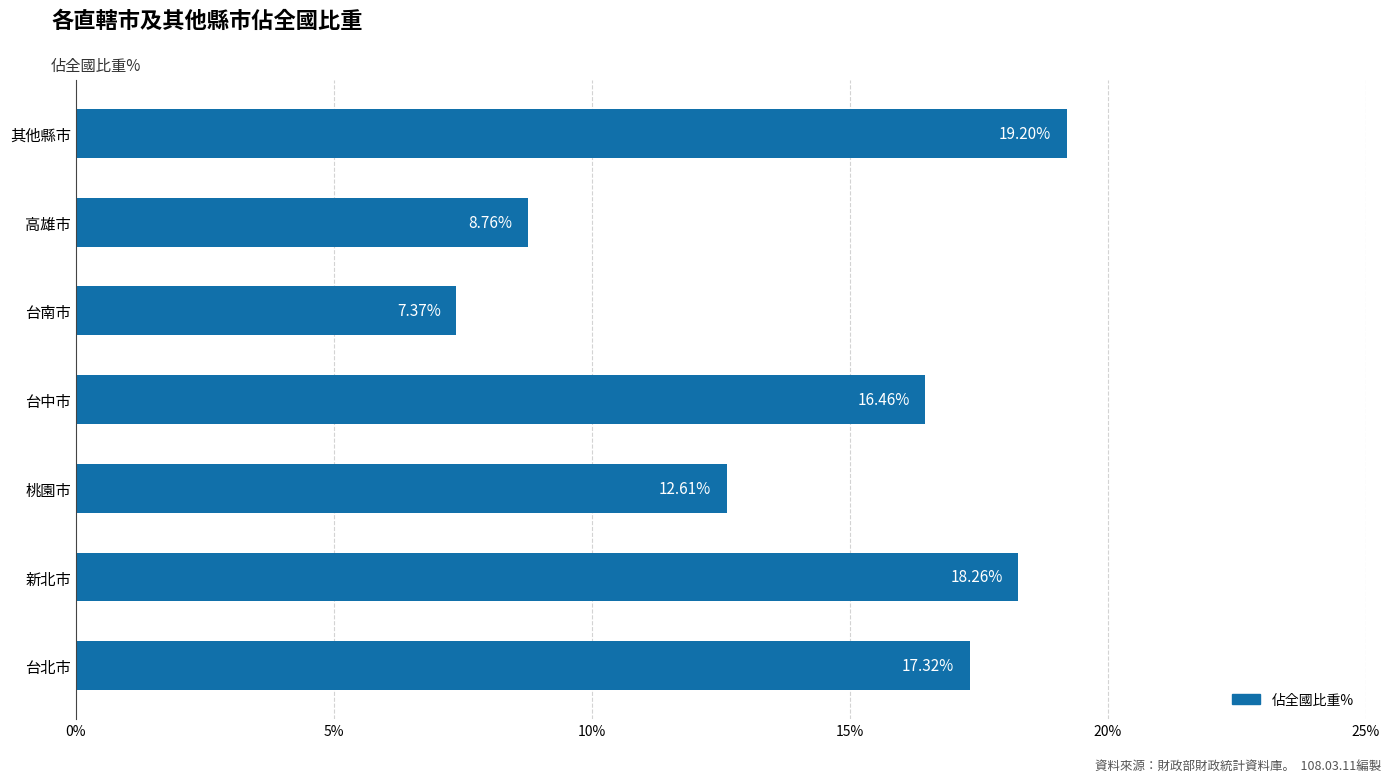

List the labels in order of value, largest first.

其他縣市, 新北市, 台北市, 台中市, 桃園市, 高雄市, 台南市